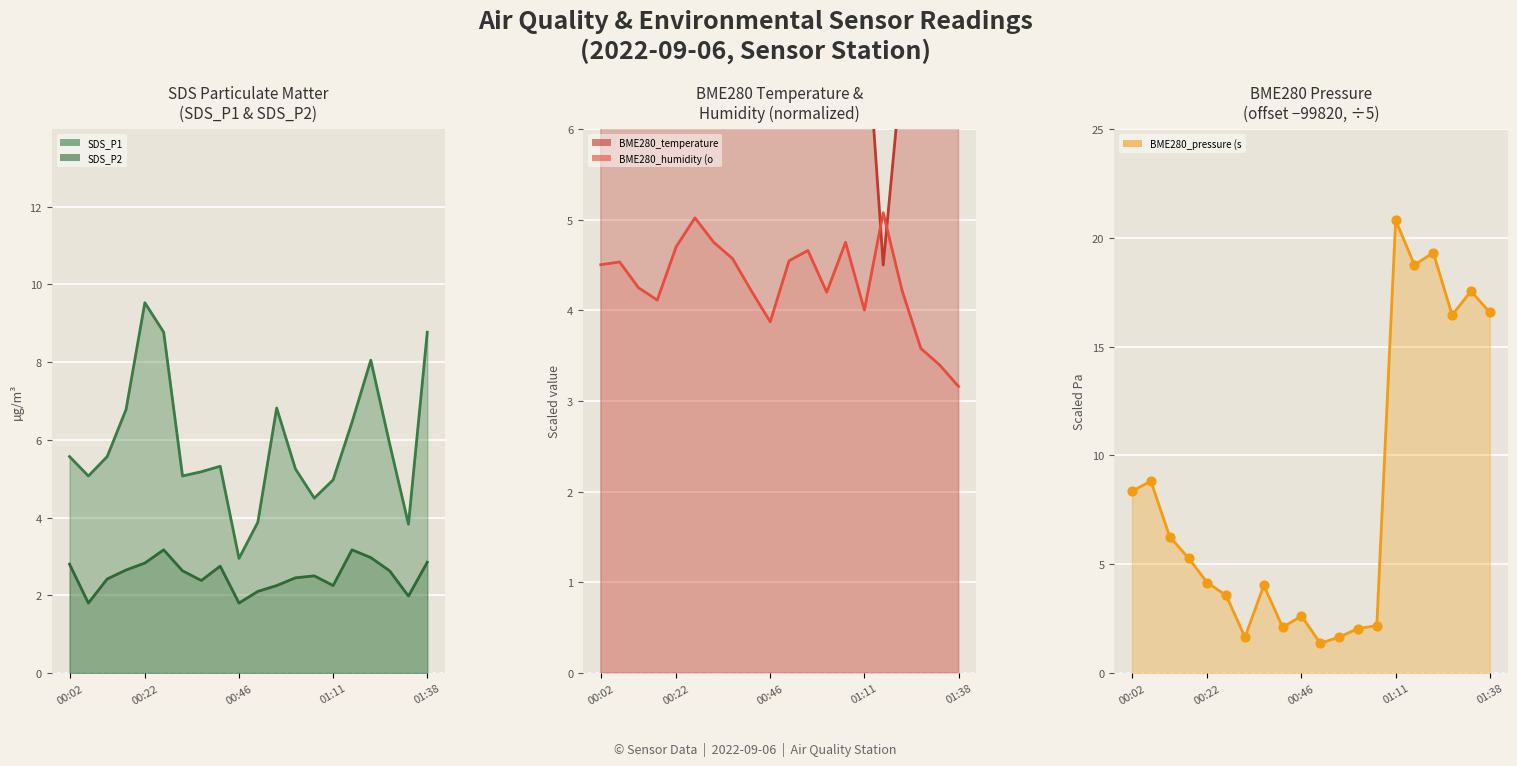

Which series reaches the minimum Y coordinate?

BME280_pressure